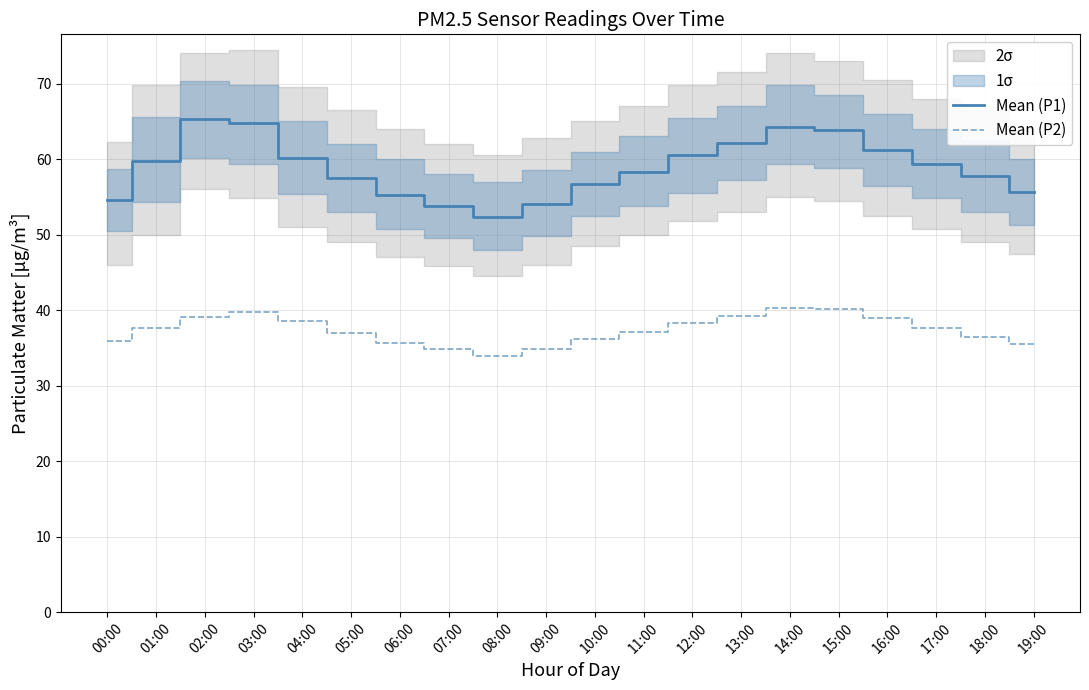

How many interior local valleys does the Mean (P1) series have?

1